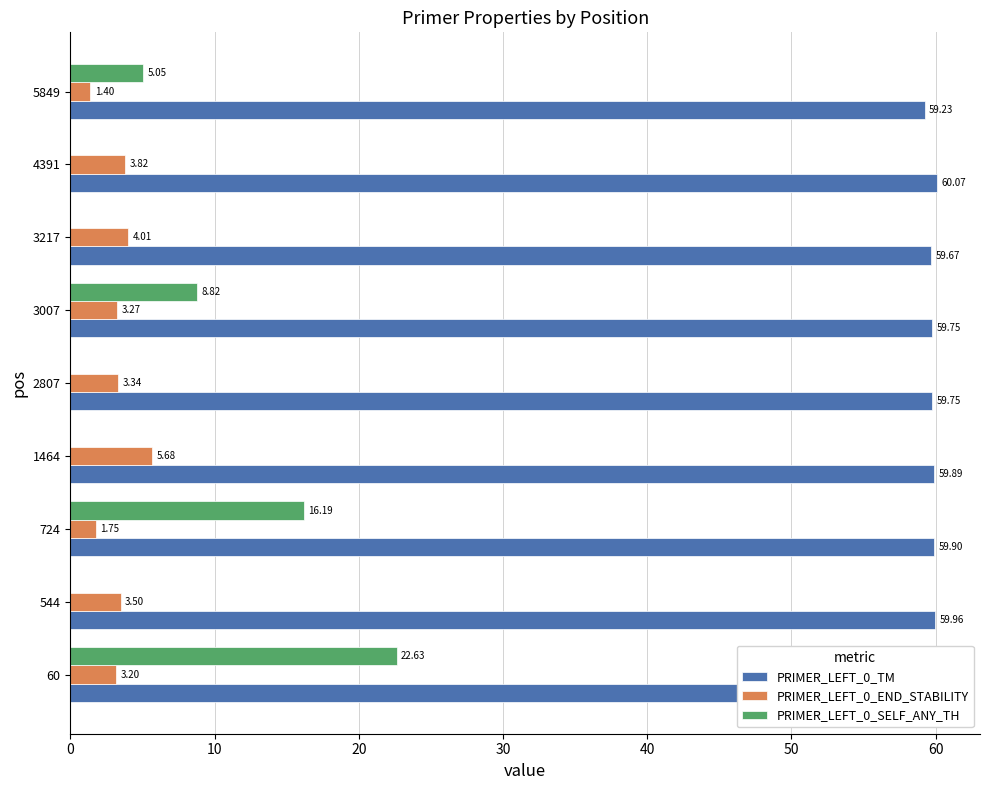

What is the sum of all PRIMER_LEFT_0_SELF_ANY_TH values?

52.7